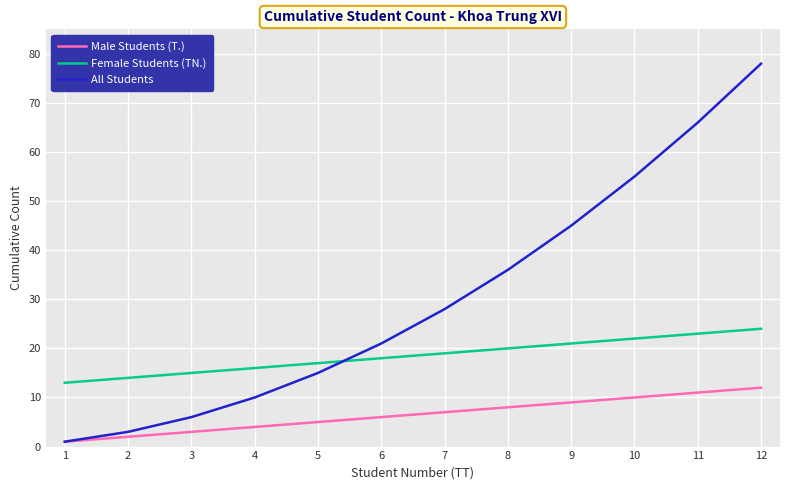

Which series has the largest range (max minus min)?

All Students